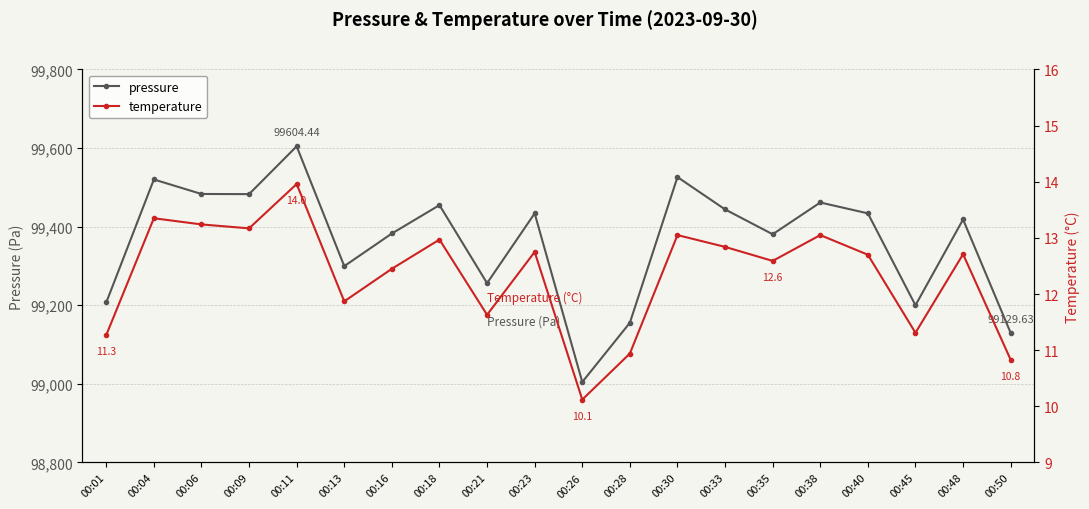

What value does the pressure series have at 00:35?

99380.7